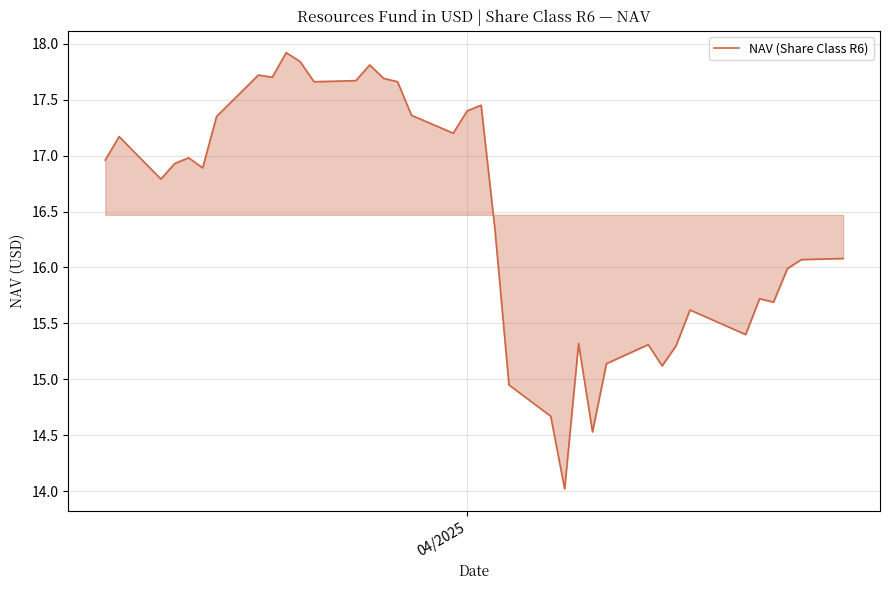

What is the difference between the maximum and minimum values?

3.9